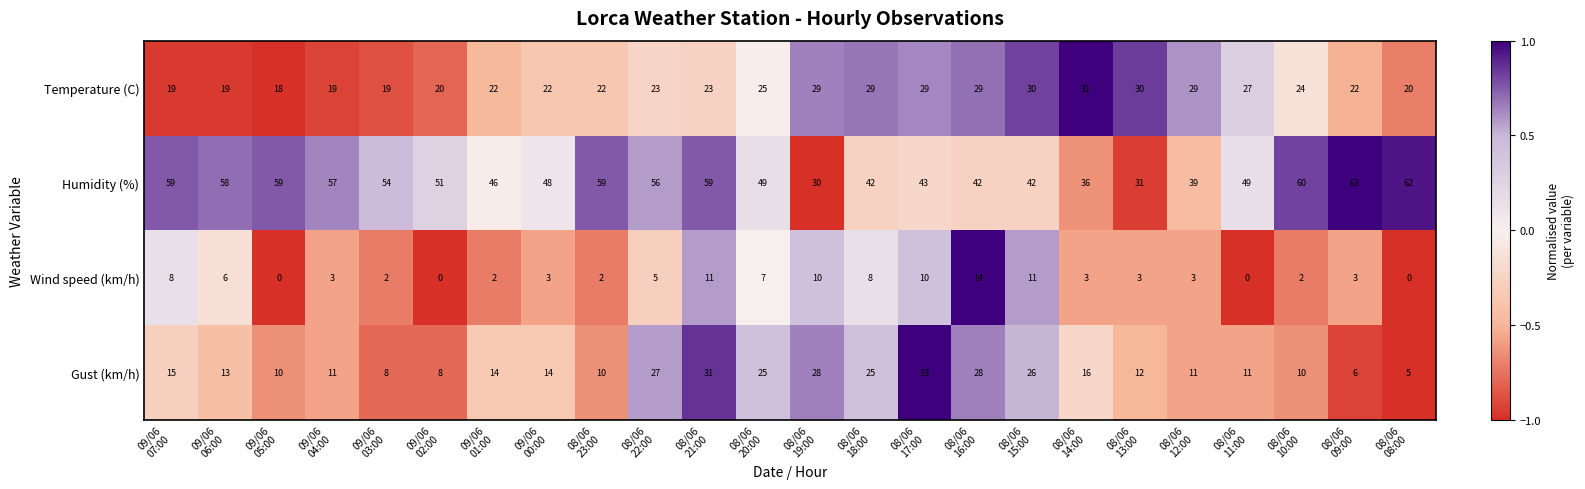

What is the sum of all Humidity (%) values?

1194